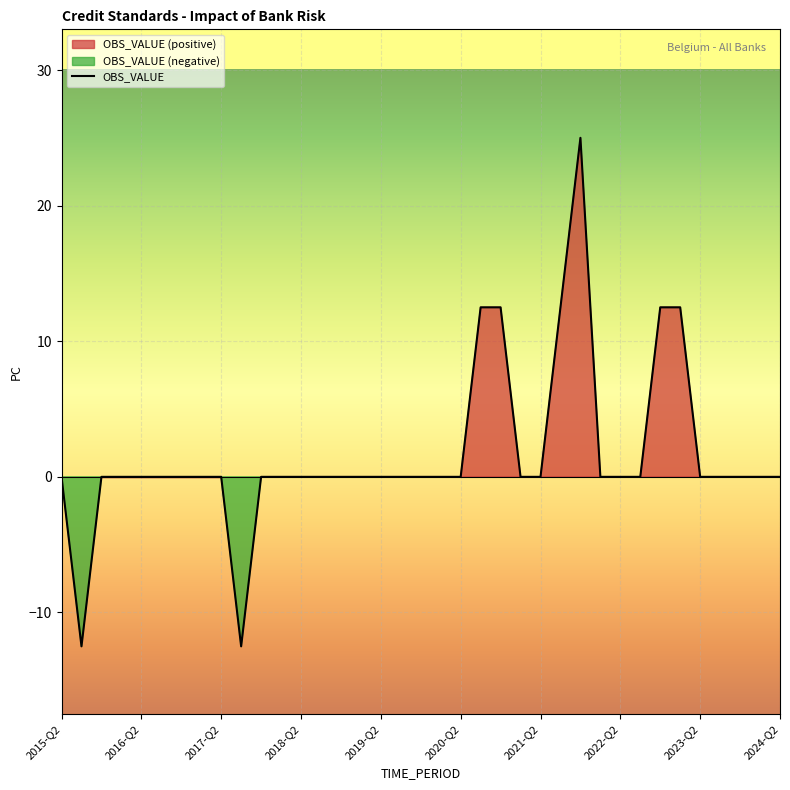

What is the difference between the second highest and second lowest values?

25.0